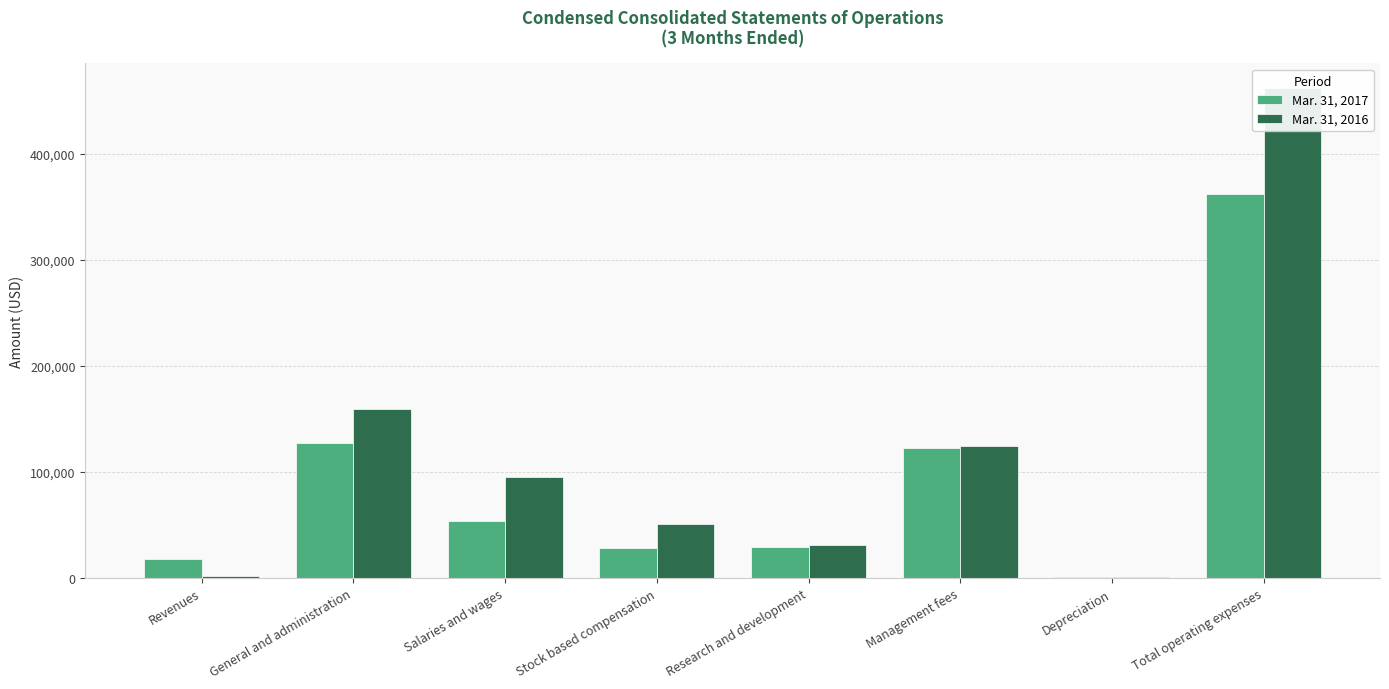

What is the difference between the maximum and minimum values in the Mar. 31, 2016 series?

461145